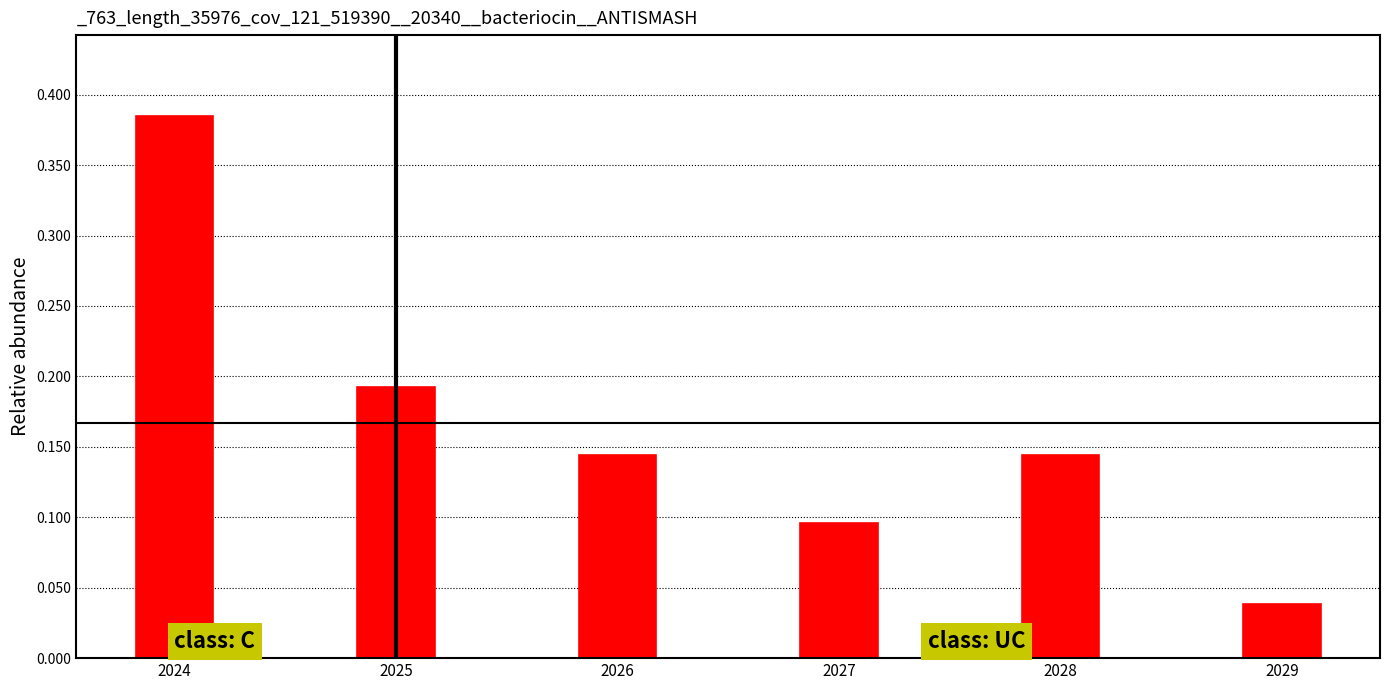

At which category does the chart reach its peak across all series?

2024